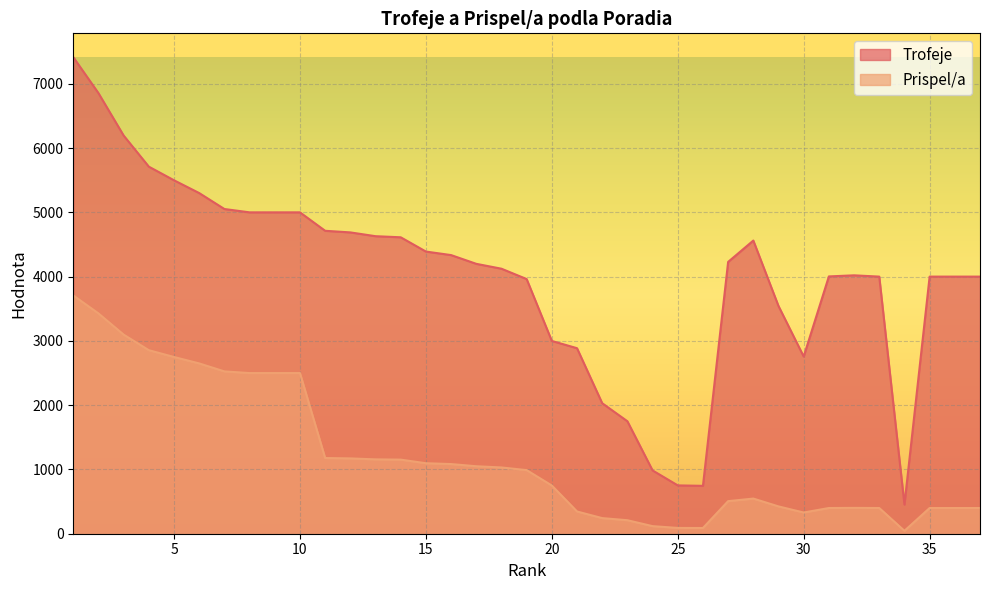

What is the approximate value of Prispel/a at 5, to the nearest 50?

2750